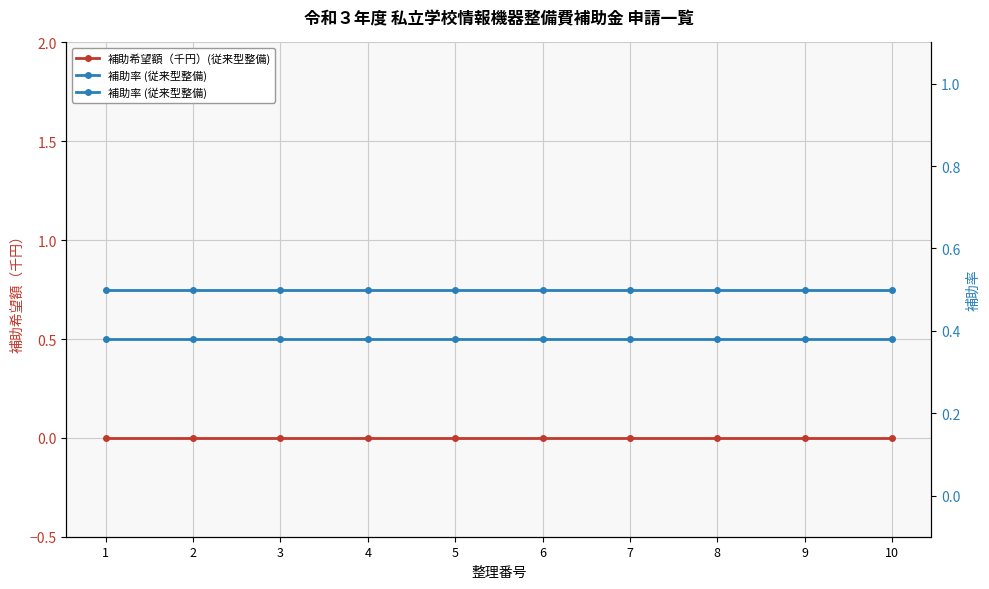

What is the value of the 補助率 (従来型整備) point at the 10th from the left?

0.5